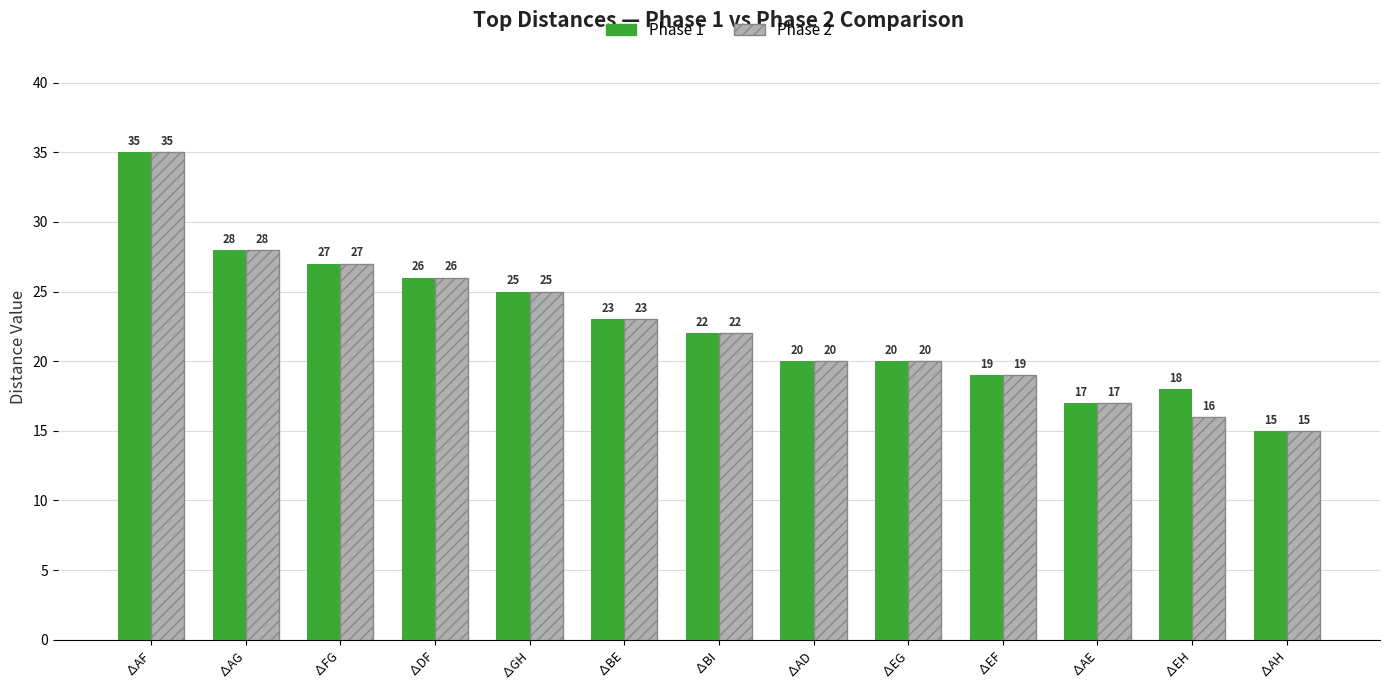

Are the bars grouped side by side (vs. stacked)?

Yes